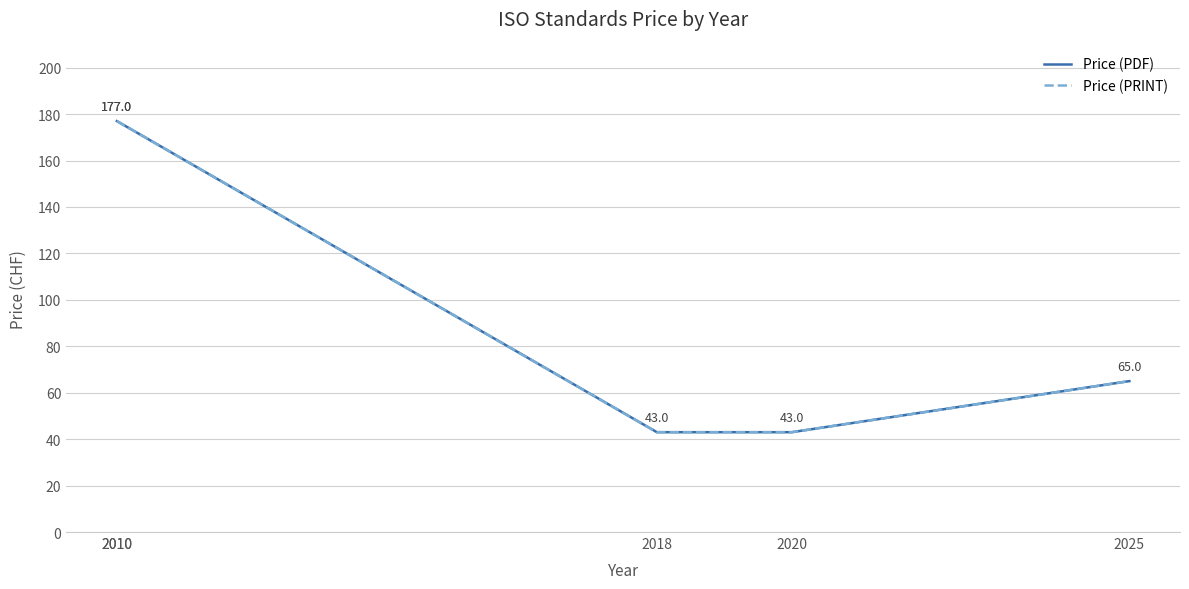

True or false: Price (PDF) and Price (PRINT) cross at least once.

False